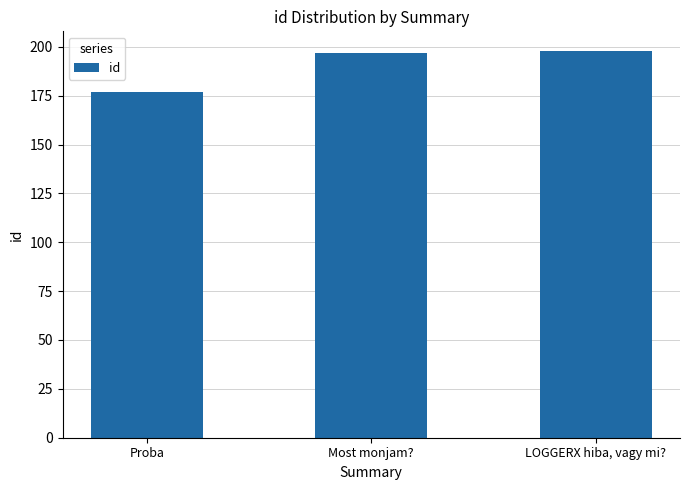

Rank the categories by value from lowest to highest.

Proba, Most monjam?, LOGGERX hiba, vagy mi?